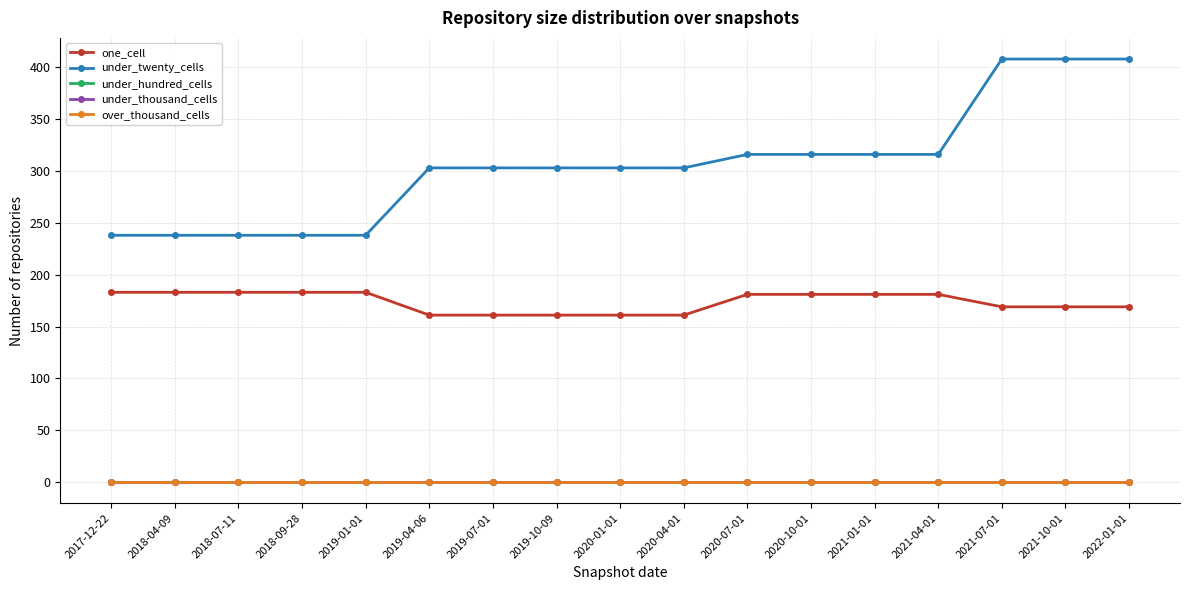

Is this an area chart (filled region under the line)?

No